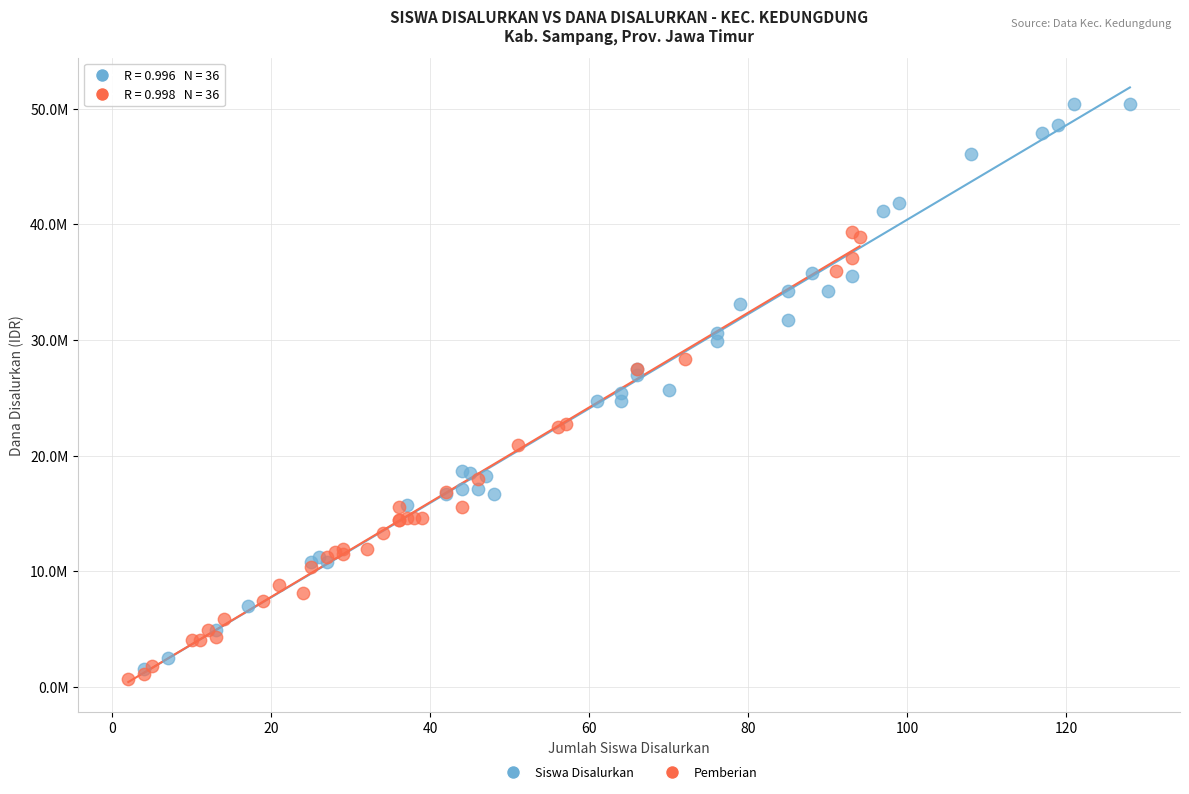

What are all the series names shown in the legend?

Siswa Disalurkan, Pemberian